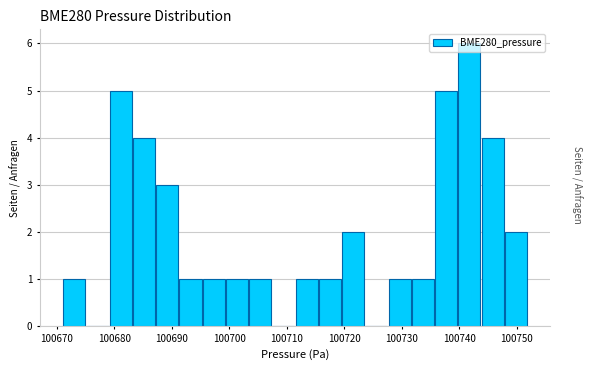

Reading left to right, list every bar in this chart as the range it spans on the x-axis followed by its height. Neither the bar edges nor the heights are printed on the chart, so give them approximately, as read against the axes.

100671 to 100675: 1
100675 to 100679: 0
100679 to 100683: 5
100683 to 100687: 4
100687 to 100691: 3
100691 to 100695: 1
100695 to 100699: 1
100699 to 100703: 1
100703 to 100707: 1
100707 to 100711: 0
100711 to 100715: 1
100715 to 100720: 1
100720 to 100724: 2
100724 to 100728: 0
100728 to 100732: 1
100732 to 100736: 1
100736 to 100740: 5
100740 to 100744: 6
100744 to 100748: 4
100748 to 100752: 2